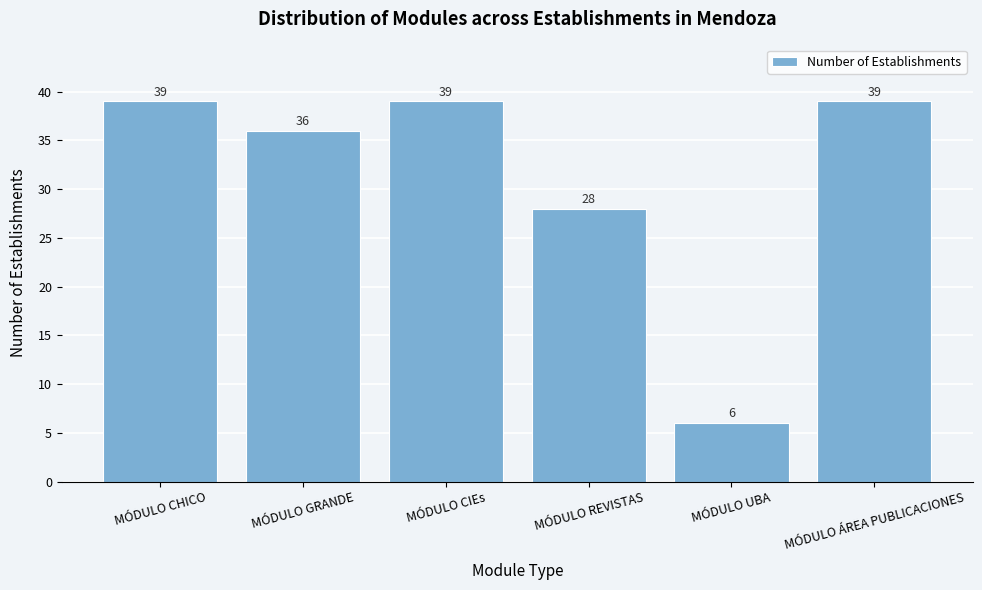

Reading left to right, extract all data points from this chart.

39	36	39	28	6	39